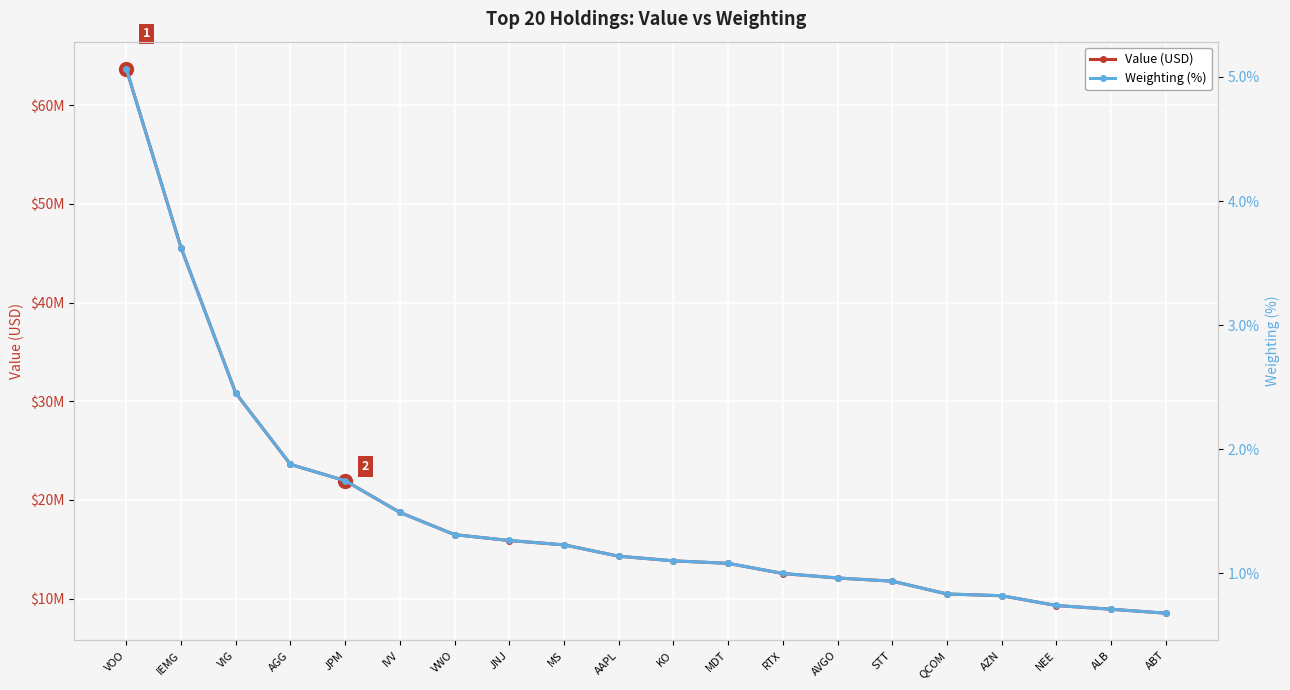

Reading left to right, what are all the values shown in this chart?

Value (USD): VOO=63674000.0	IEMG=45561000.0	VIG=30826000.0	AGG=23598000.0	JPM=21949000.0	IVV=18736000.0	VWO=16482000.0	JNJ=15888000.0	MS=15448000.0	AAPL=14299000.0	KO=13828000.0	MDT=13575000.0	RTX=12546000.0	AVGO=12088000.0	STT=11769000.0	QCOM=10469000.0	AZN=10294000.0	NEE=9299000.0	ALB=8925000.0	ABT=8526000.0
Weighting (%): VOO=5.1	IEMG=3.6	VIG=2.5	AGG=1.9	JPM=1.7	IVV=1.5	VWO=1.3	JNJ=1.3	MS=1.2	AAPL=1.1	KO=1.1	MDT=1.1	RTX=1.0	AVGO=1.0	STT=0.9	QCOM=0.8	AZN=0.8	NEE=0.7	ALB=0.7	ABT=0.7